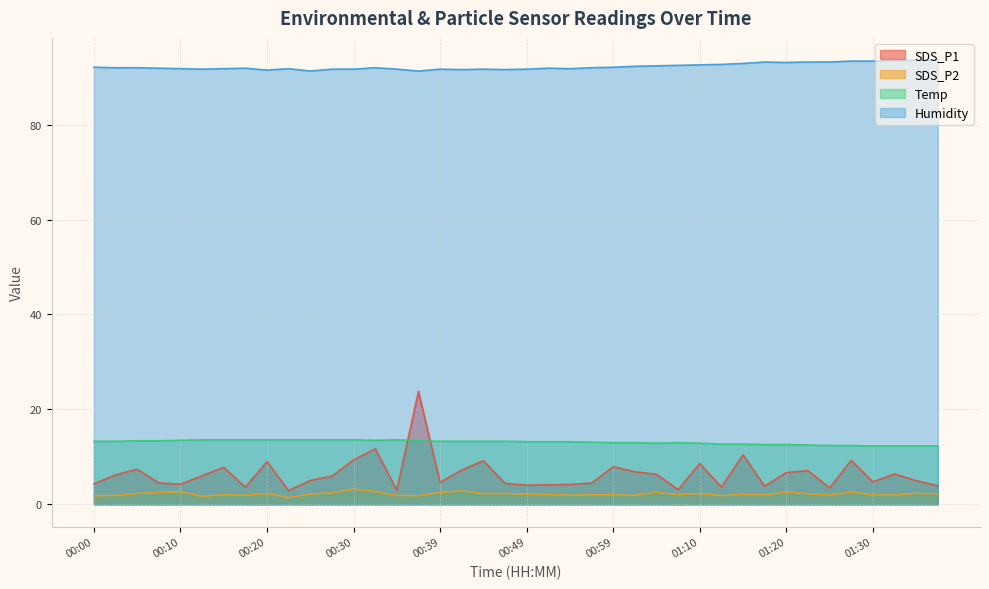

What is the label of the 37th point from the right?

00:08